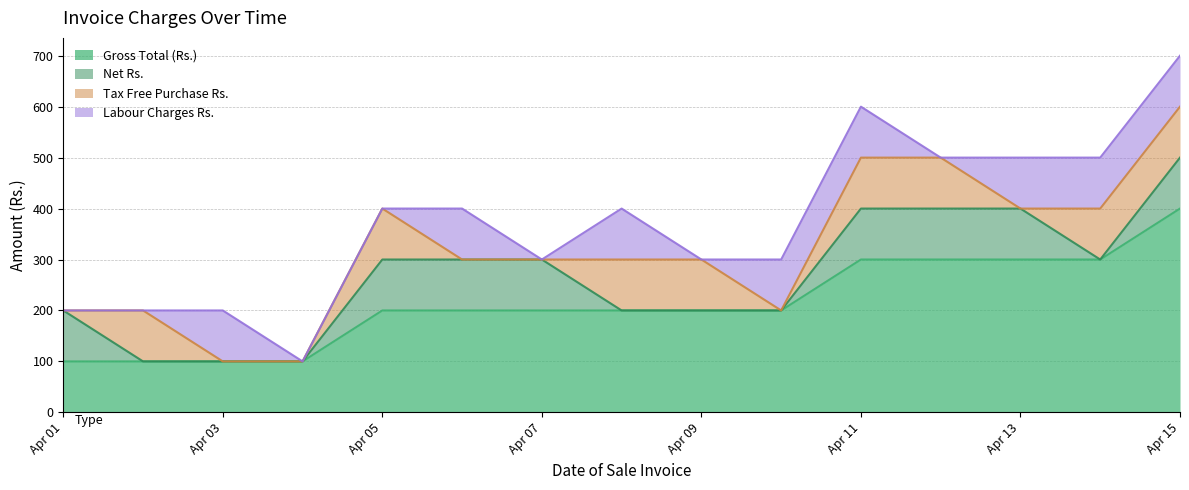

How many interior local valleys does the Net Rs. series have?

1